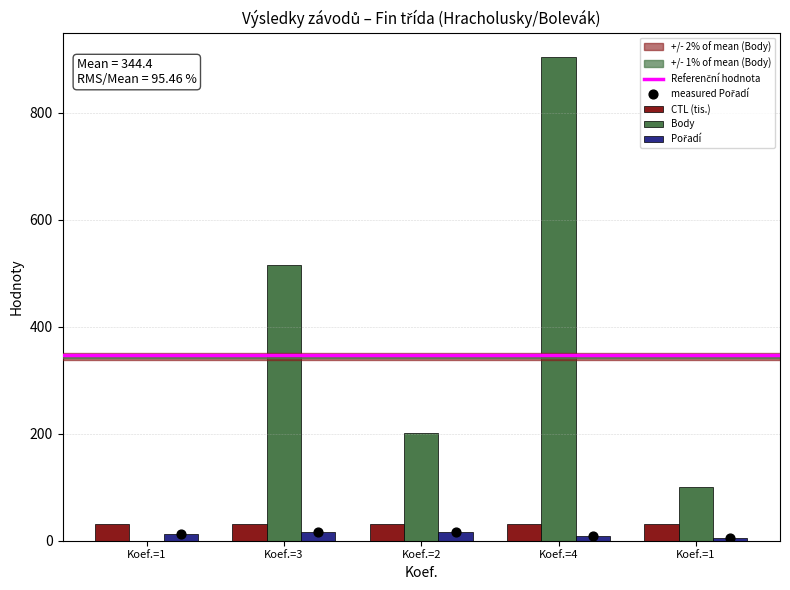

At which category is the sum across all series the highest?

Koef.=4